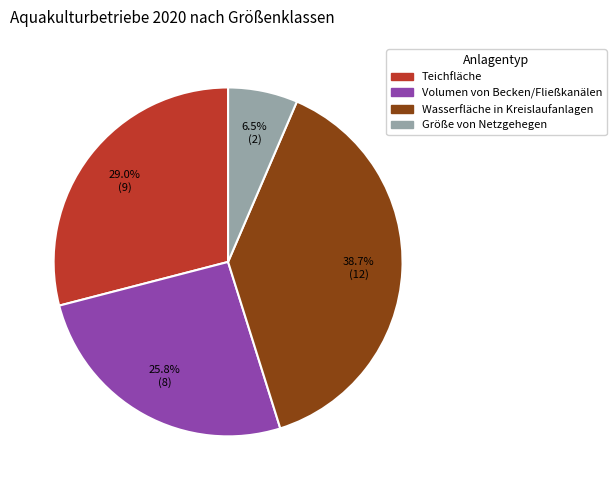

Approximately how many times larger is the value at Teichfläche compared to Volumen von Becken/Fließkanälen?

1.1